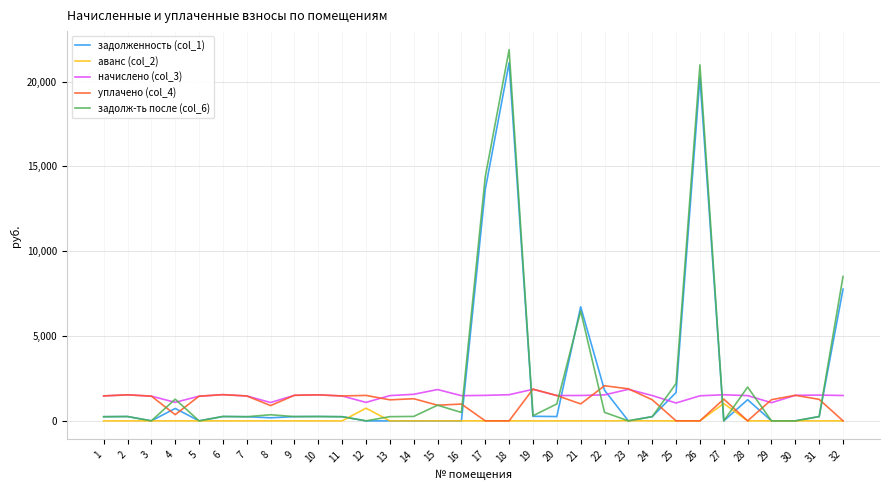

Which series has the largest range (max minus min)?

задолж-ть после (col_6)